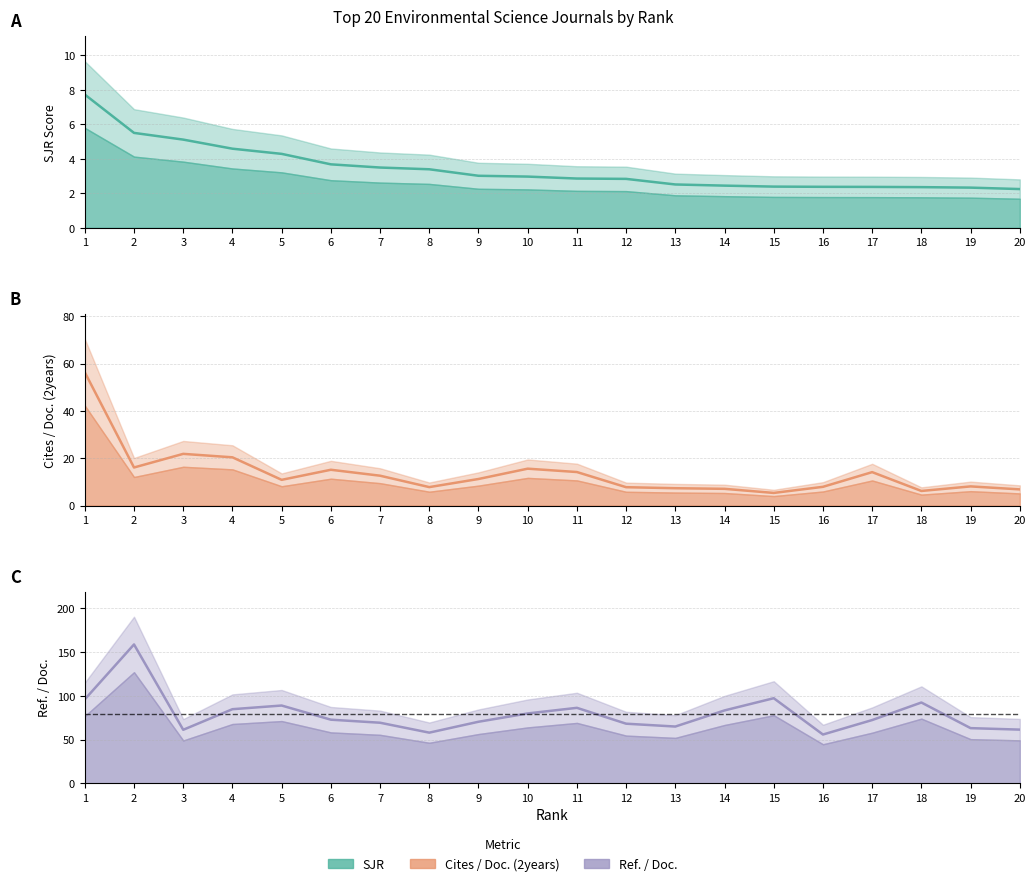

In Ref. / Doc., how many points are higher than both neighbors (excluding endpoints)?

5